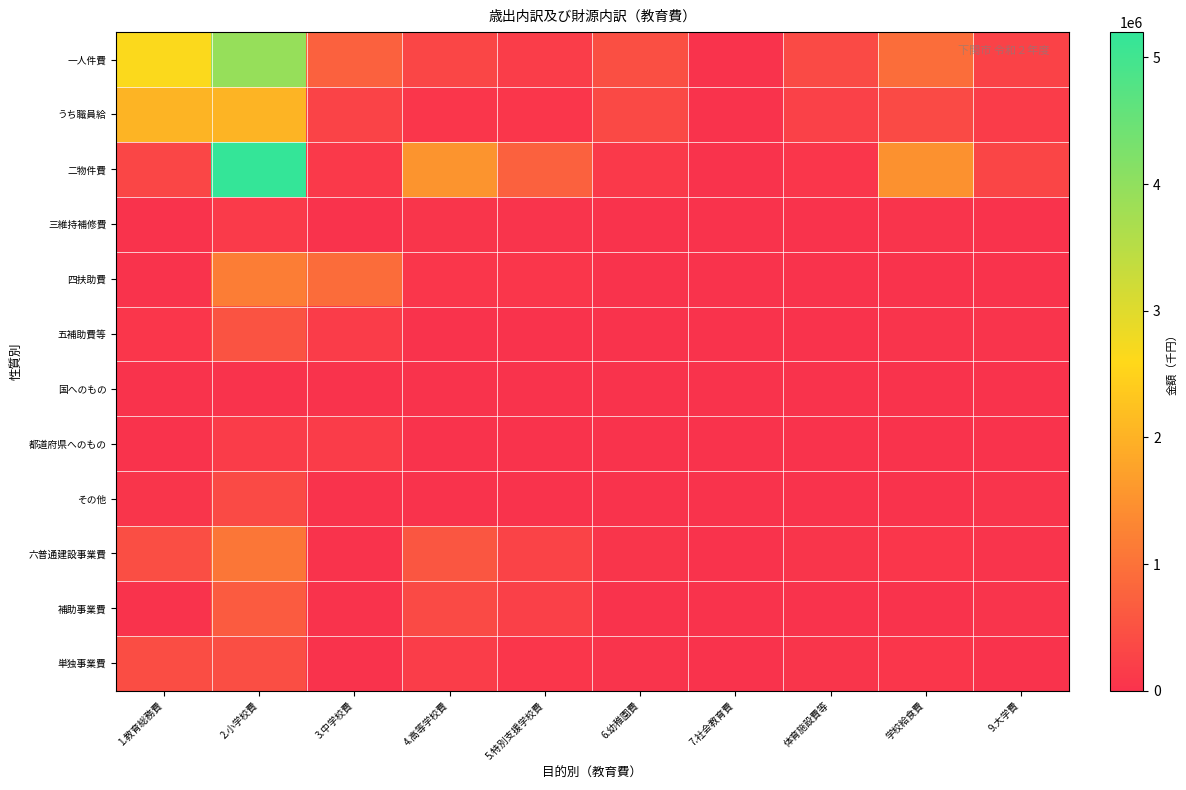

Which series has the largest total across all categories?

二物件費